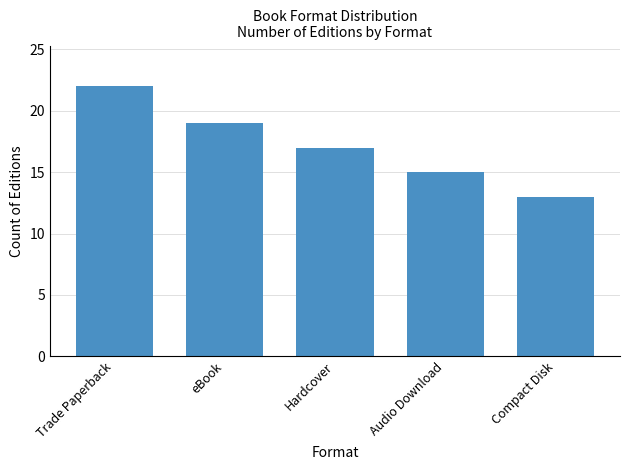

How many values are below 17?

2